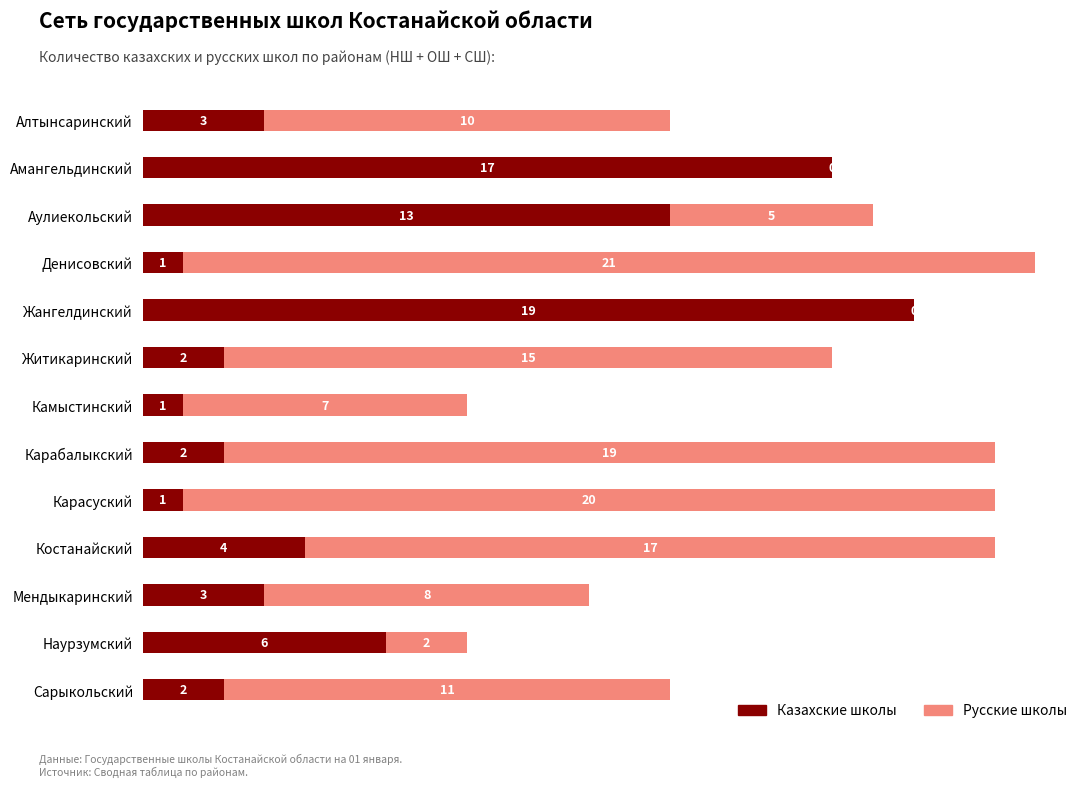

What is the total value across all series at Карабалыкский?

21